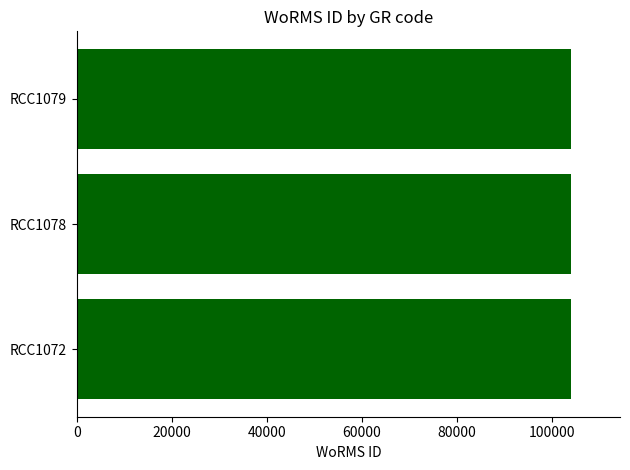

What is the ratio of the value at RCC1072 to the value at RCC1078?

1.0